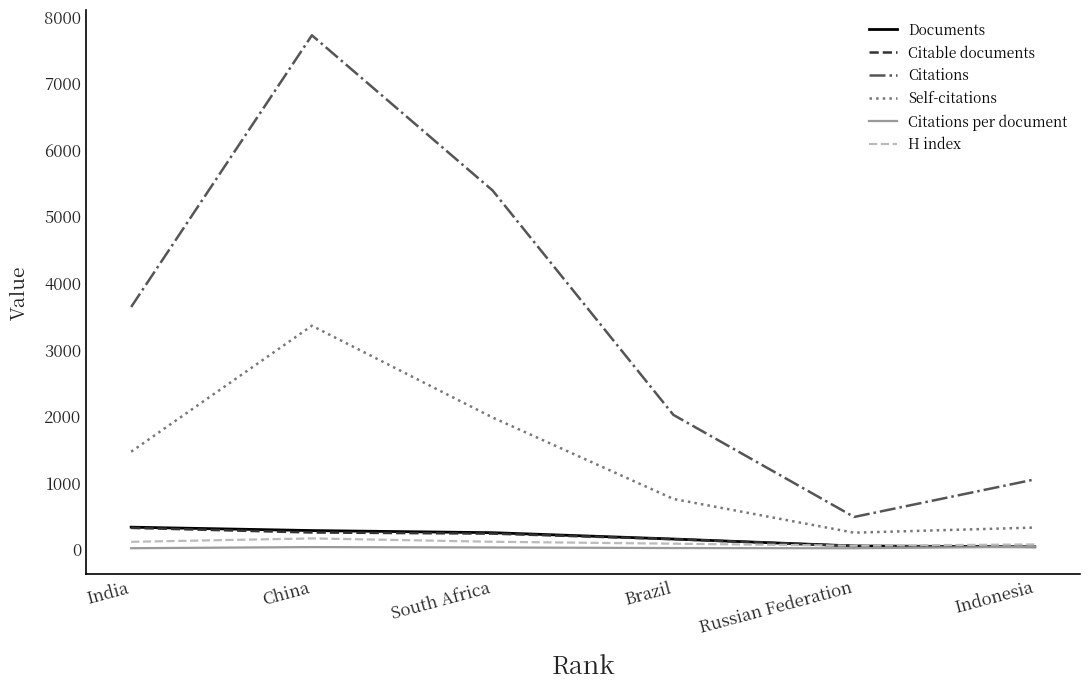

What is the sum of all H index values?

568.0